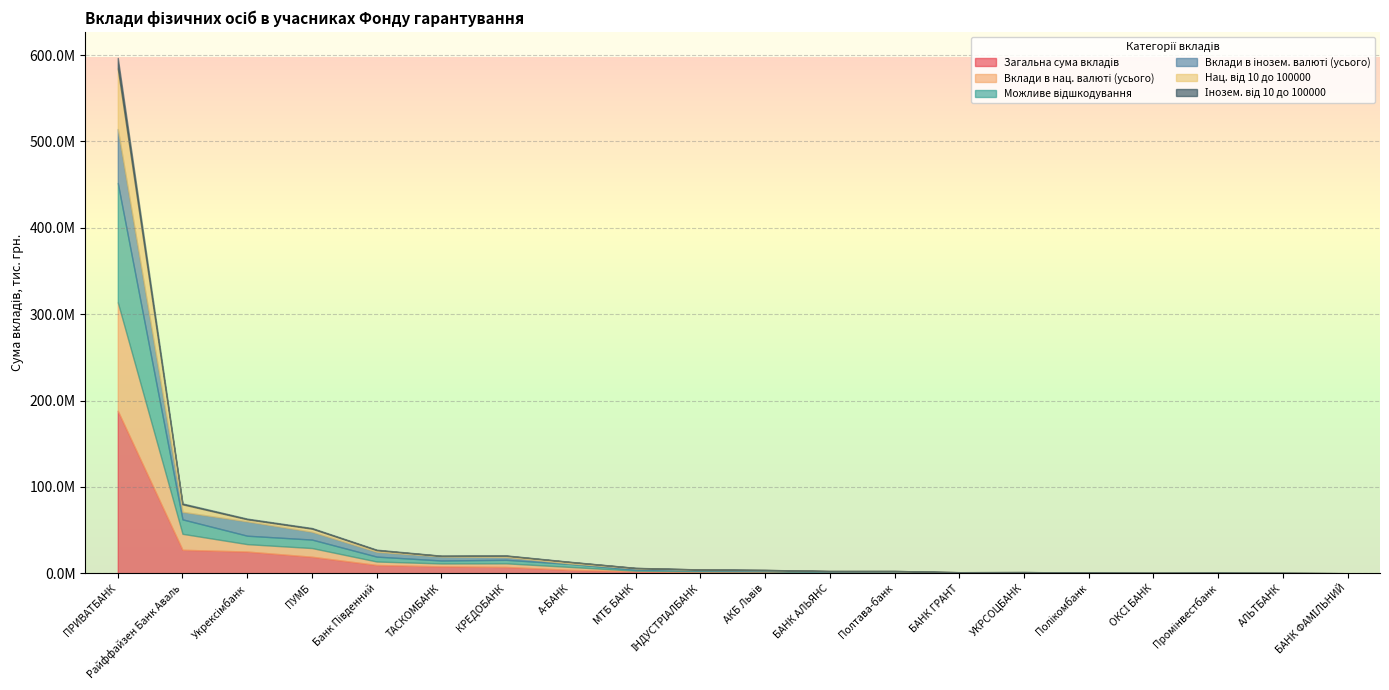

True or false: Можливе відшкодування and Інозем. від 10 до 100000 intersect in this chart.

False